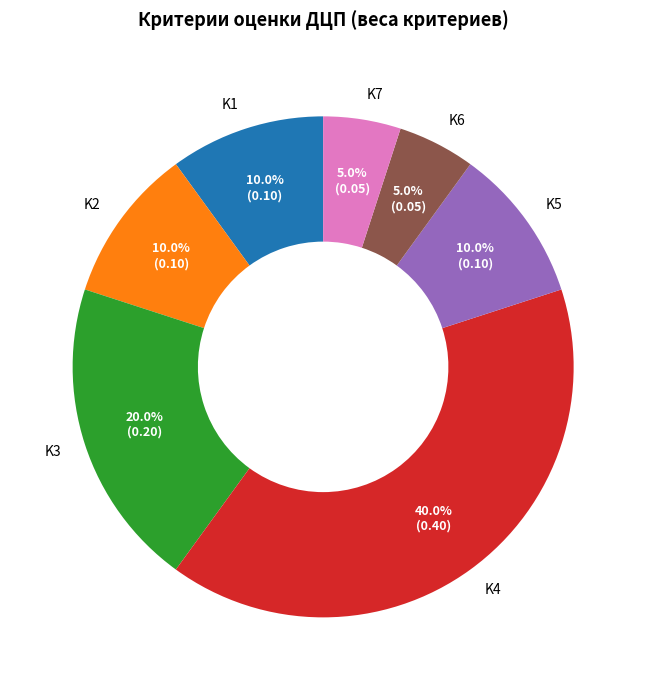

Which category has the biggest portion of the pie?

K4